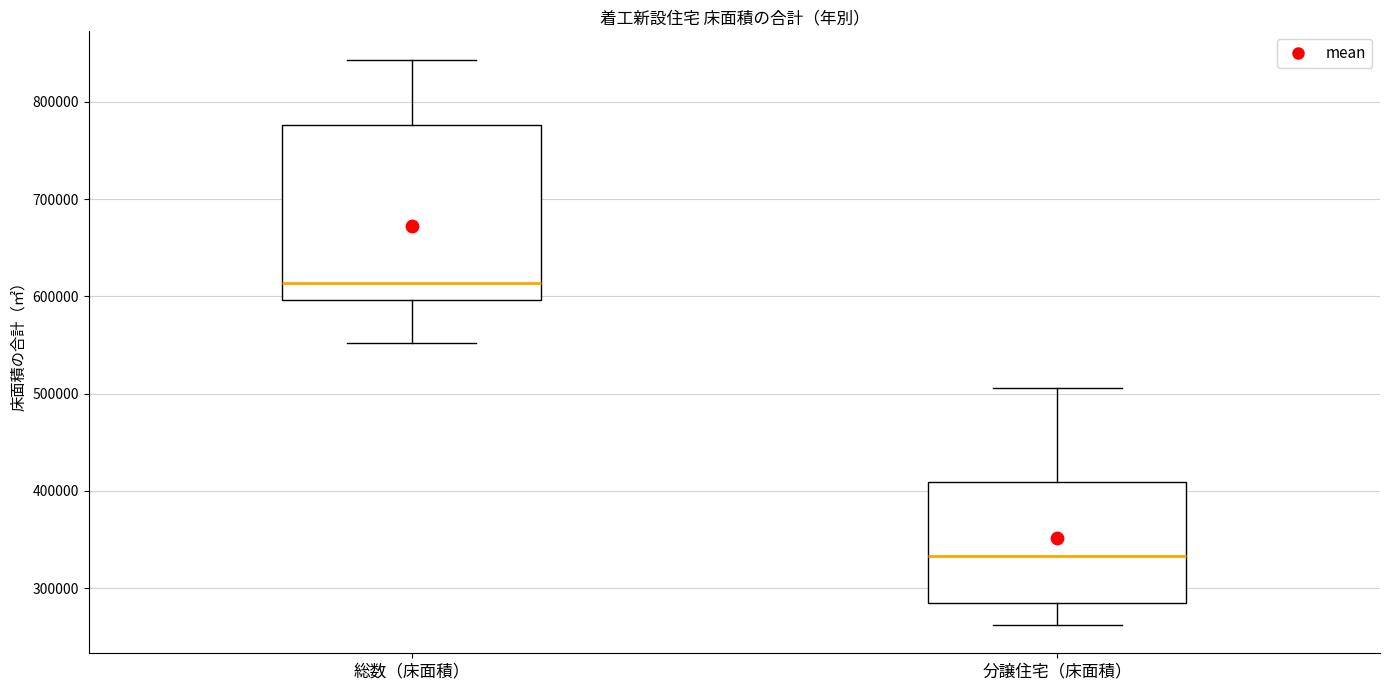

Which box has the lowest median line?

分譲住宅（床面積）